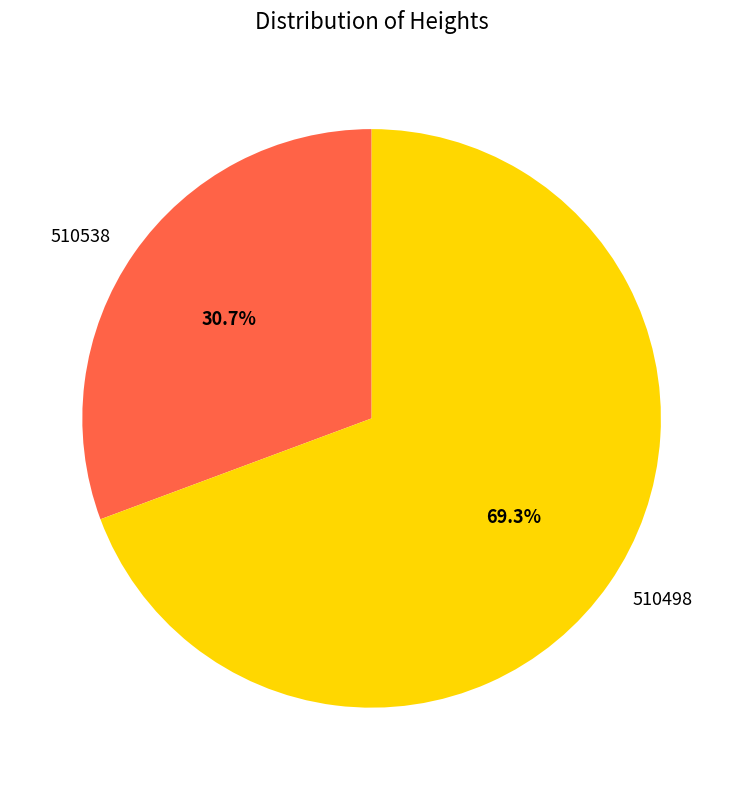

The 510498 slice represents 83% of the pie. True or false?

False